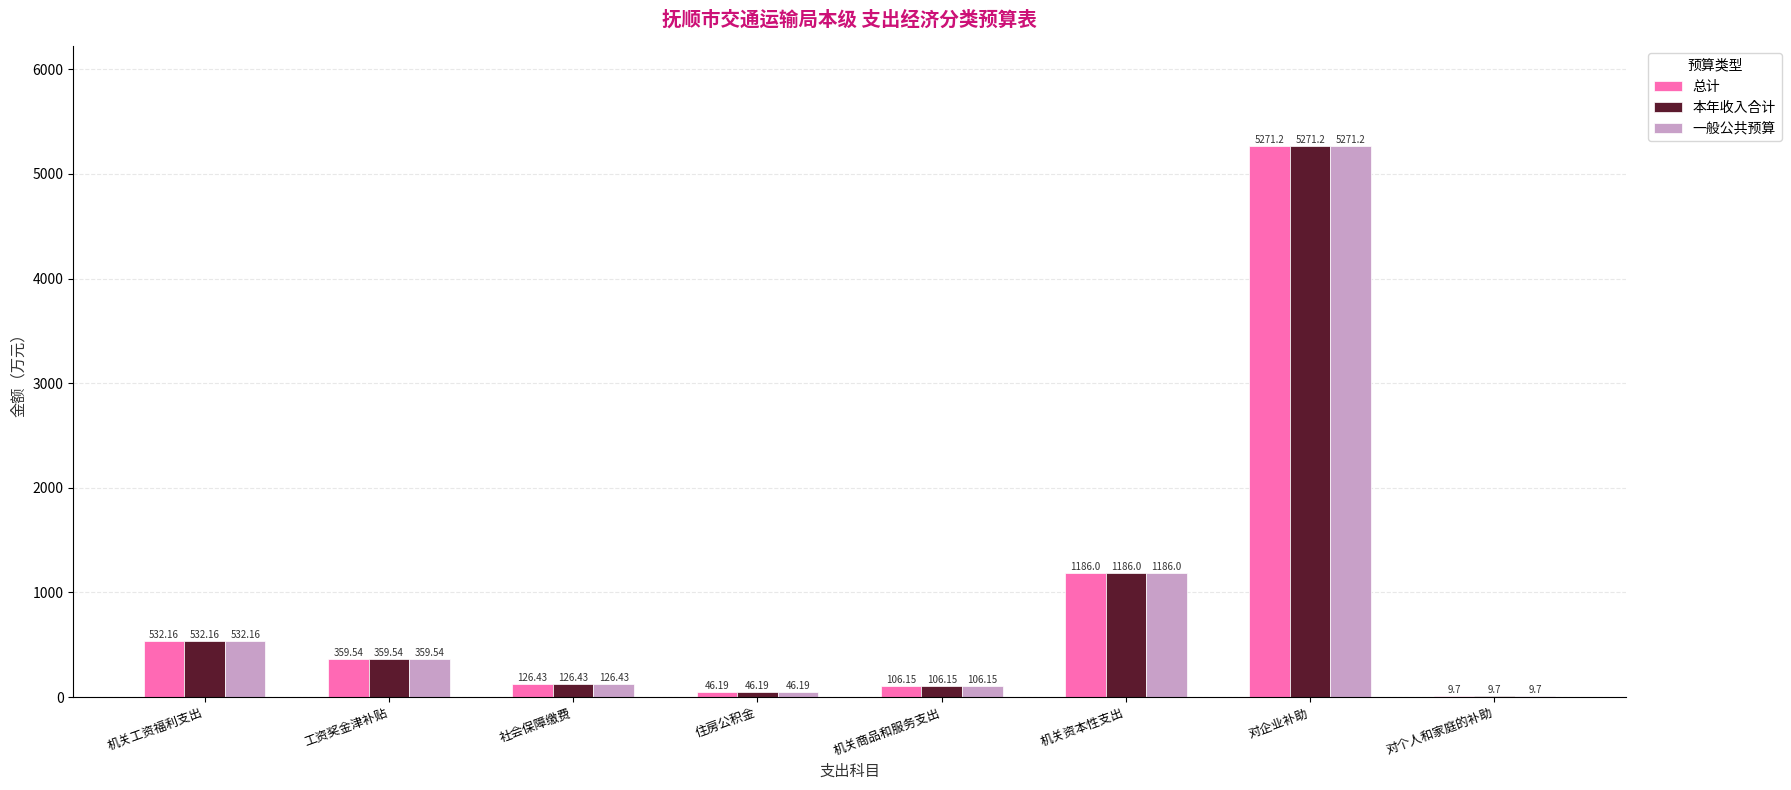

Reading left to right, what are all the values shown in this chart?

总计: 机关工资福利支出=532.2	工资奖金津补贴=359.5	社会保障缴费=126.4	住房公积金=46.2	机关商品和服务支出=106.2	机关资本性支出=1186.0	对企业补助=5271.2	对个人和家庭的补助=9.7
本年收入合计: 机关工资福利支出=532.2	工资奖金津补贴=359.5	社会保障缴费=126.4	住房公积金=46.2	机关商品和服务支出=106.2	机关资本性支出=1186.0	对企业补助=5271.2	对个人和家庭的补助=9.7
一般公共预算: 机关工资福利支出=532.2	工资奖金津补贴=359.5	社会保障缴费=126.4	住房公积金=46.2	机关商品和服务支出=106.2	机关资本性支出=1186.0	对企业补助=5271.2	对个人和家庭的补助=9.7